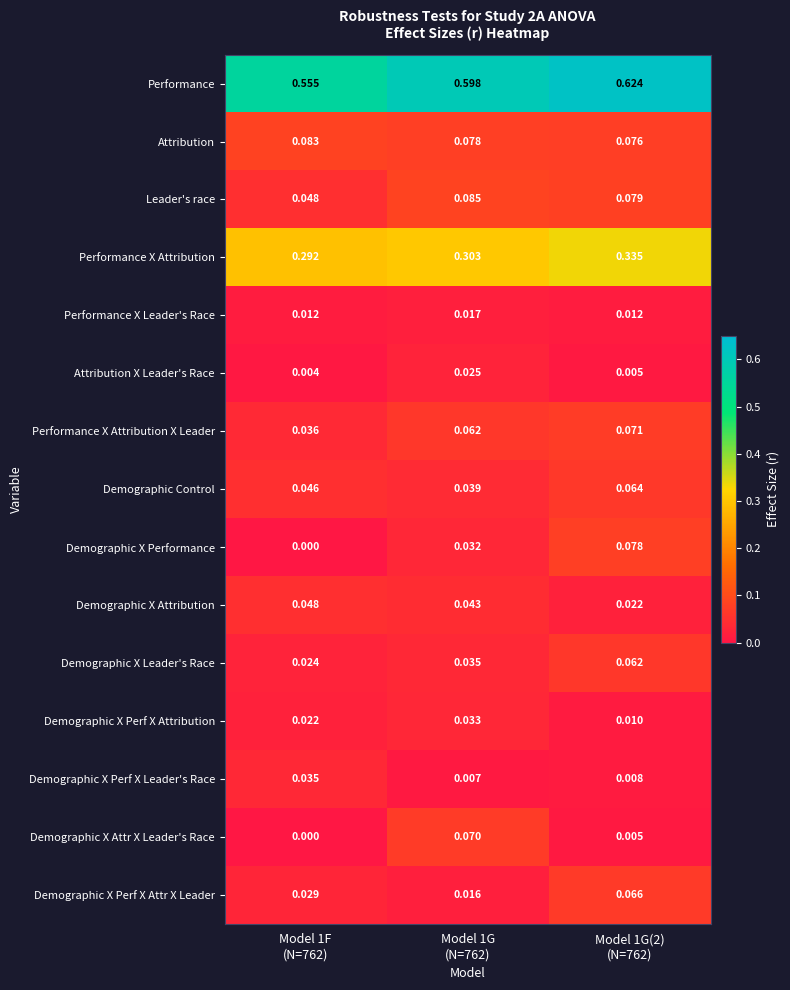

Which series has the widest spread of values?

Demographic X Performance